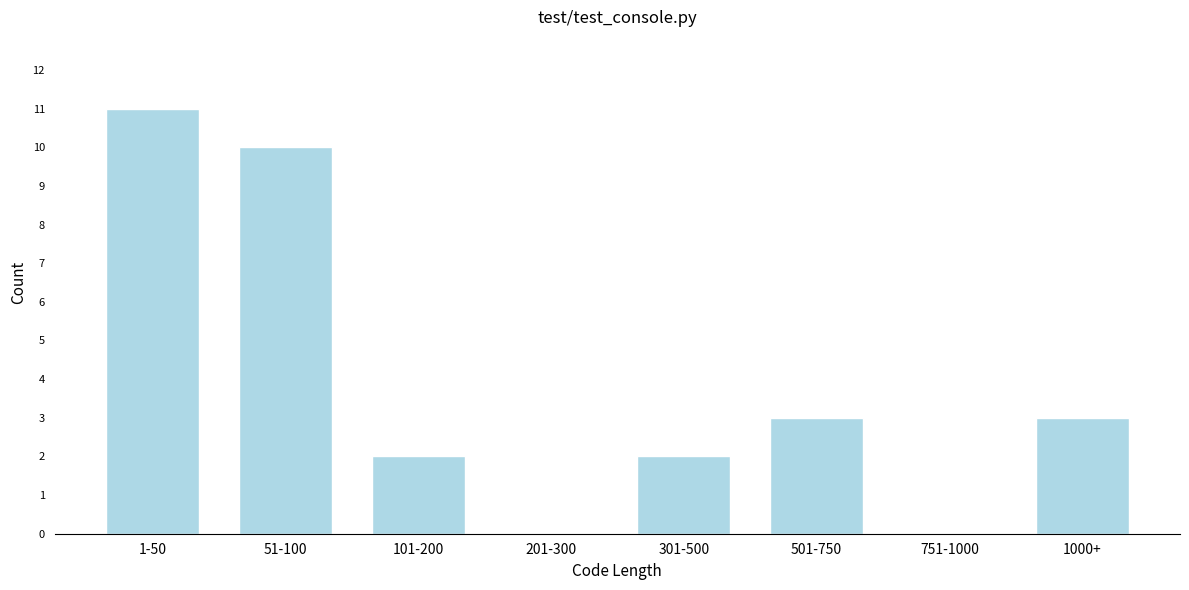

Reading right to left, list all the values displayed in this chart.

1000+=3	751-1000=0	501-750=3	301-500=2	201-300=0	101-200=2	51-100=10	1-50=11